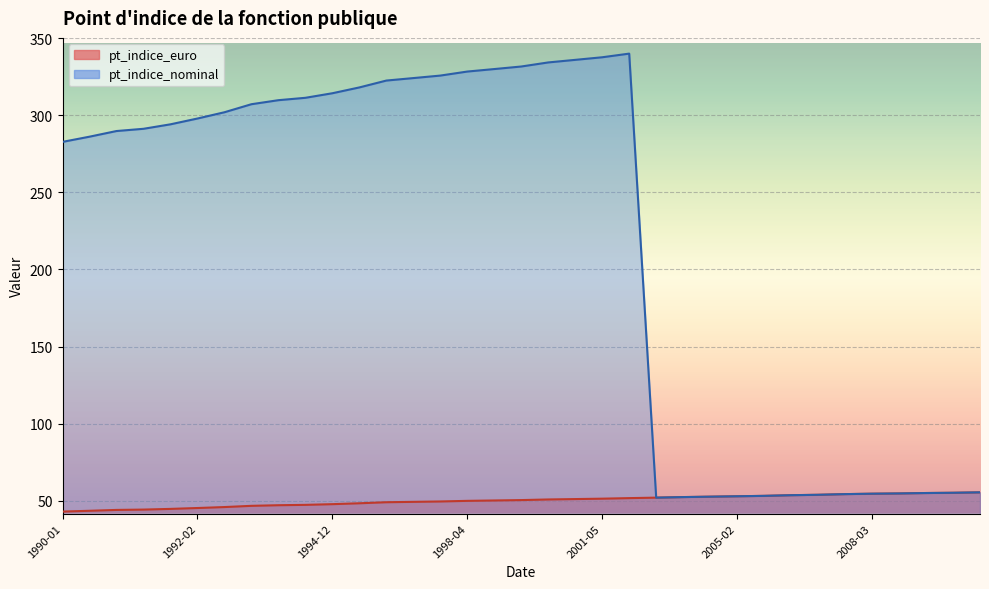

How many data points does each series have?

35